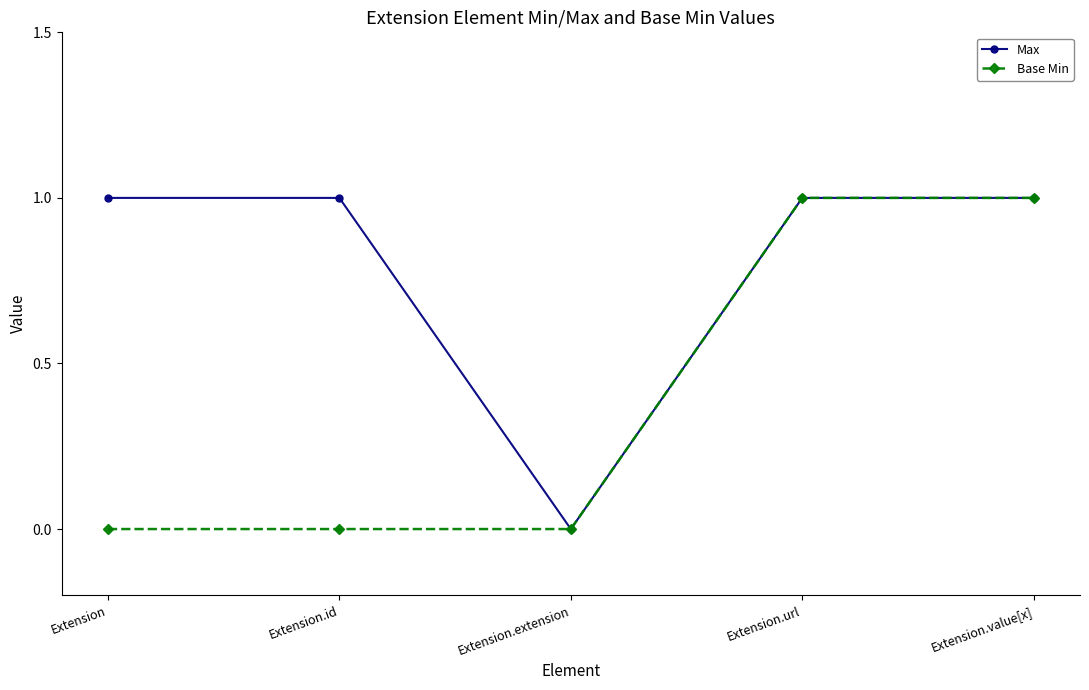

Reading right to left, transcribe all the data shown in this chart.

Max: 1	1	0	1	1
Base Min: 1	1	0	0	0